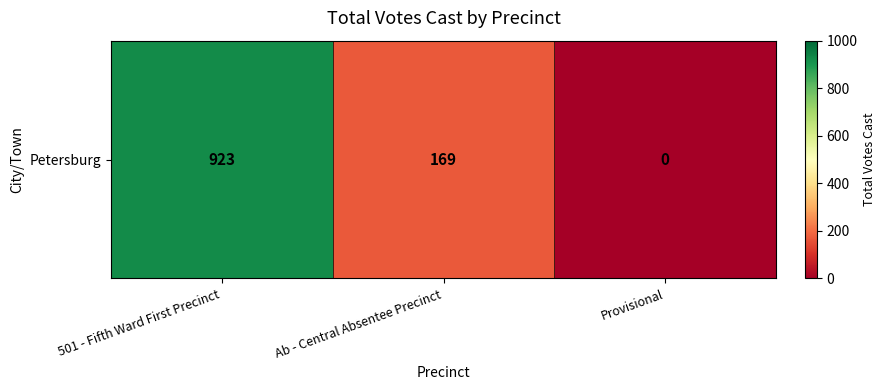

How many values are above zero?

2